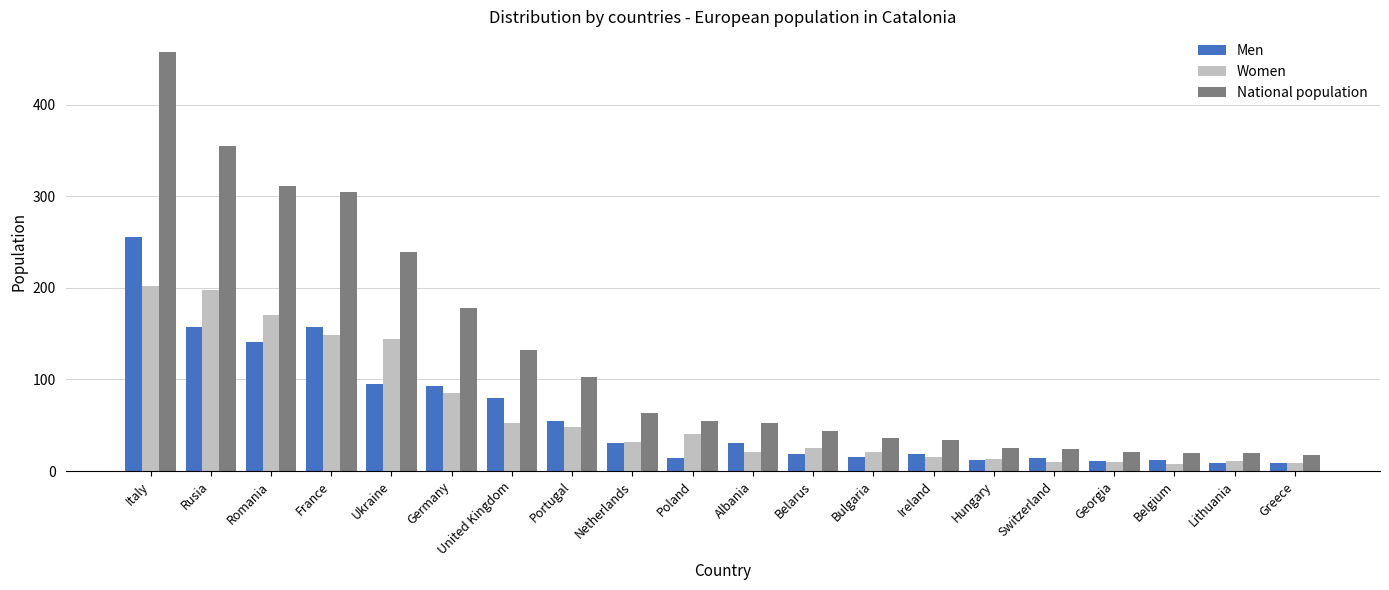

The value of Men at Rusia is 38. True or false?

False